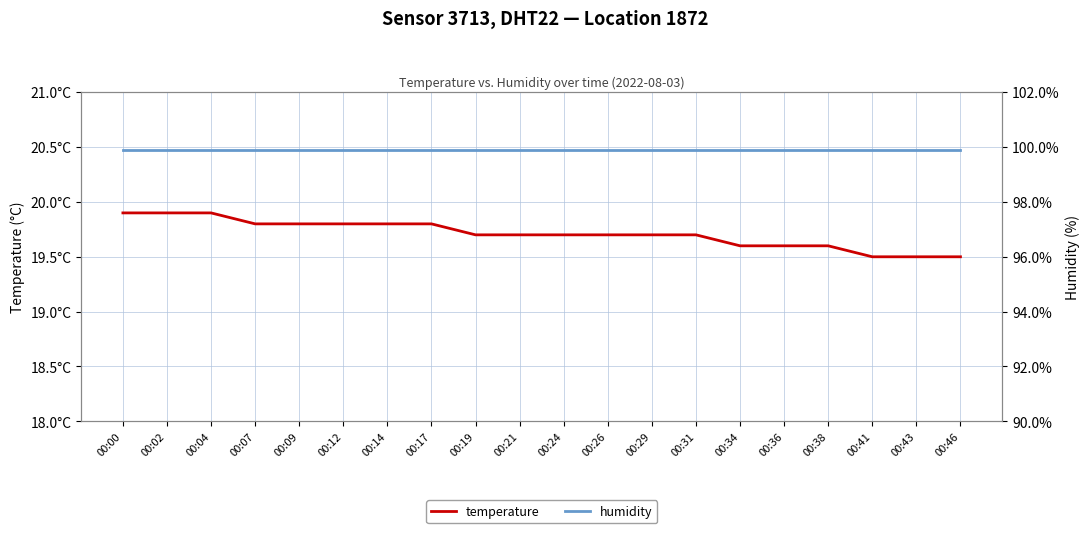

True or false: temperature and humidity intersect in this chart.

False